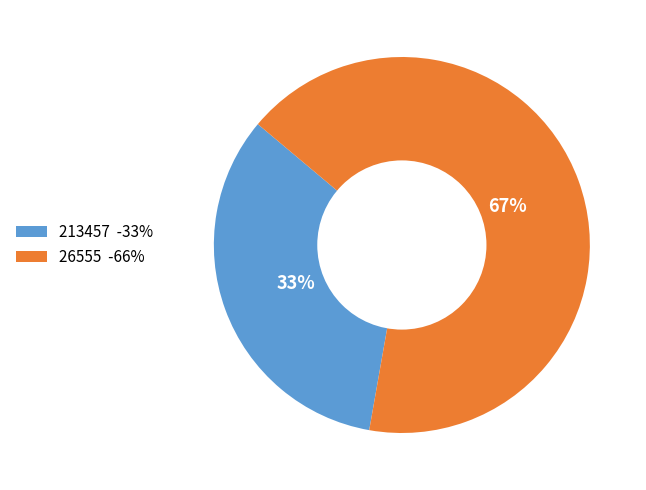

Is the sum of 26555 -66% and 213457 -33% greater than half?

Yes